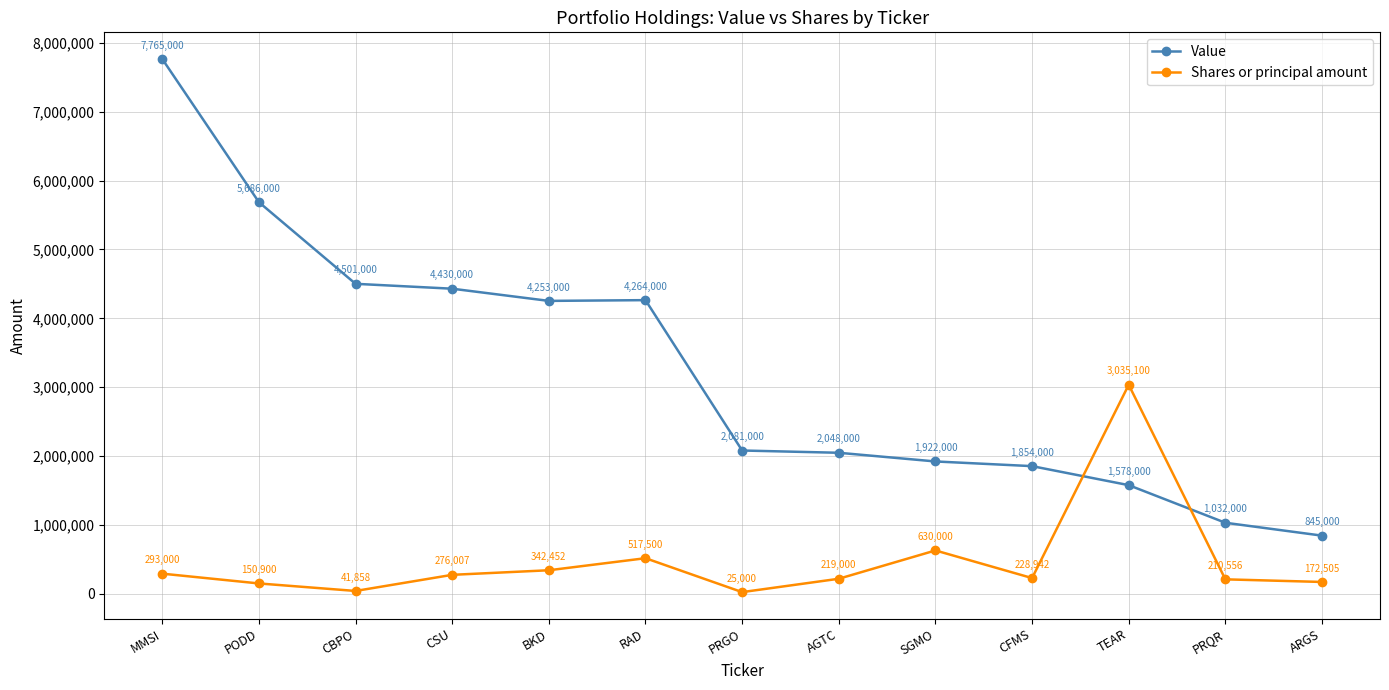

What is the label of the 6th point from the left?

RAD